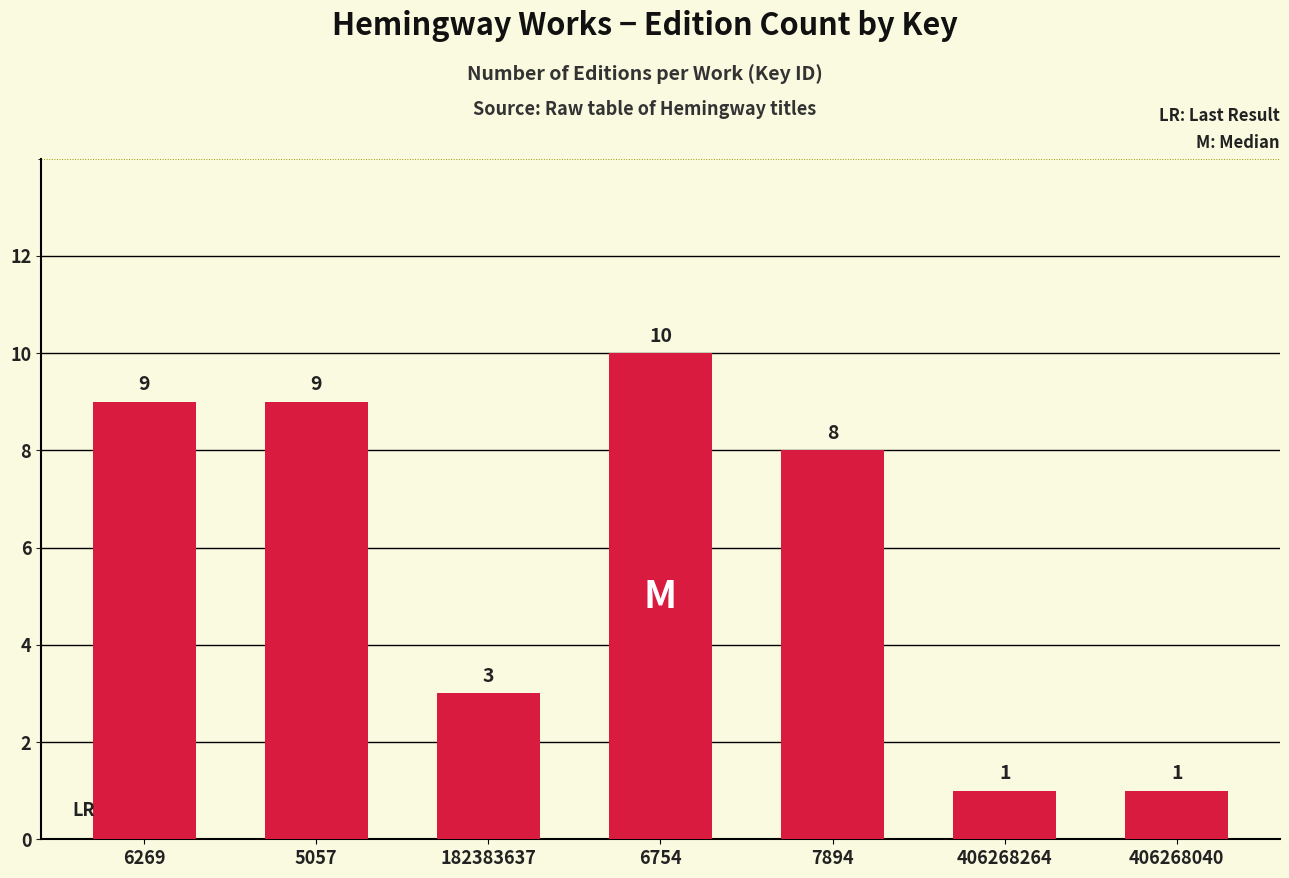

How many bars are there in total?

7